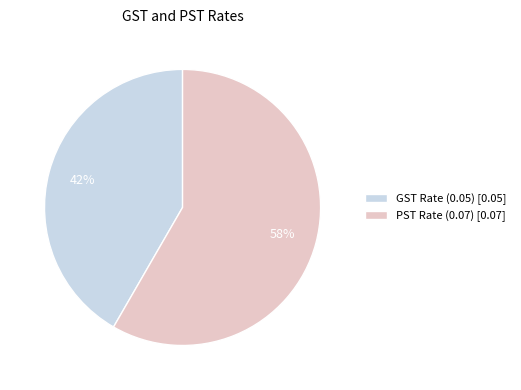

Which slice represents more than half of the pie?

PST Rate (0.07)